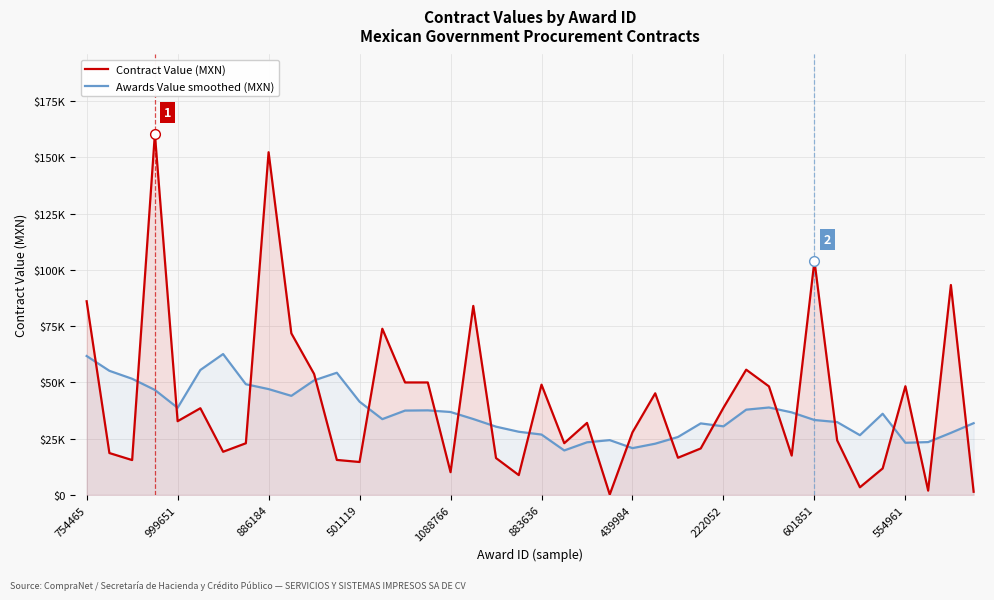

What is the value of the Contract Value (MXN) point at the 40th from the left?

1400.0